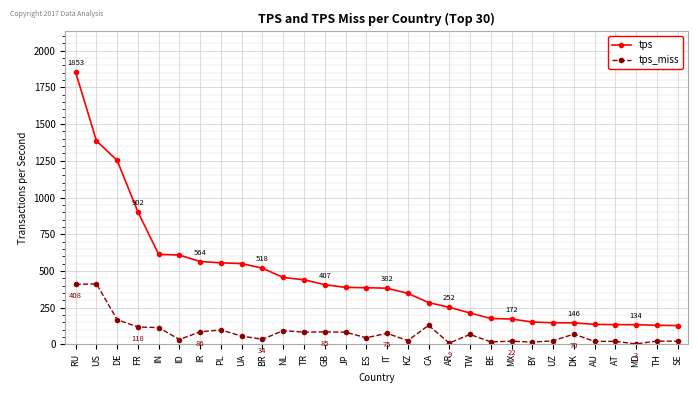

The value of tps at FR is 618.0. True or false?

False